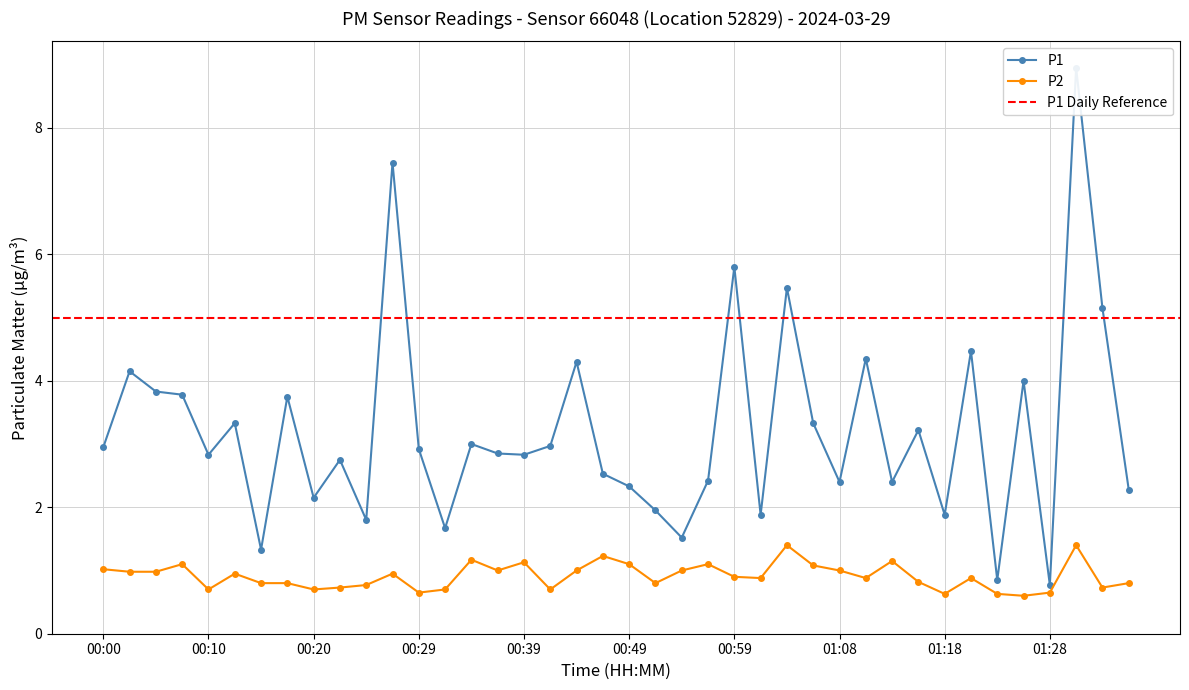

What is the difference between the maximum and second lowest values in the P2 series?

0.8